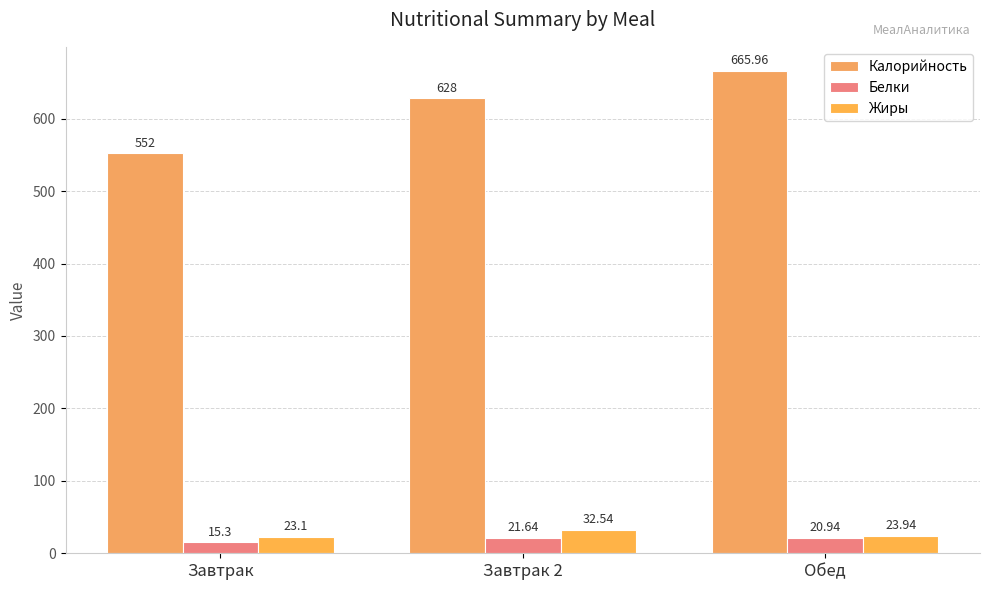

Which series has the largest range (max minus min)?

Калорийность